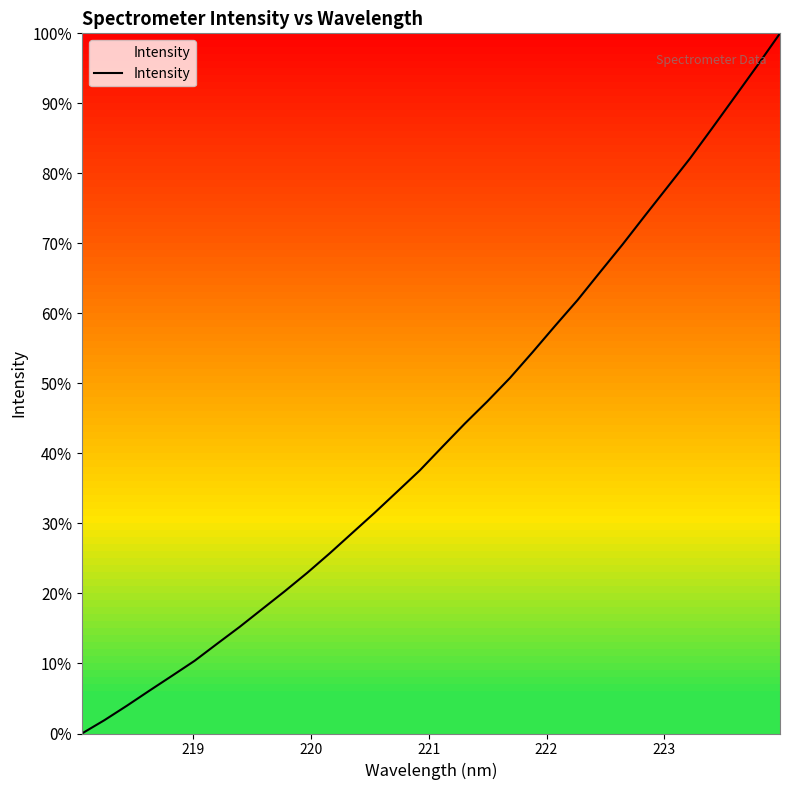

What is the difference between the maximum and minimum values?

100.0